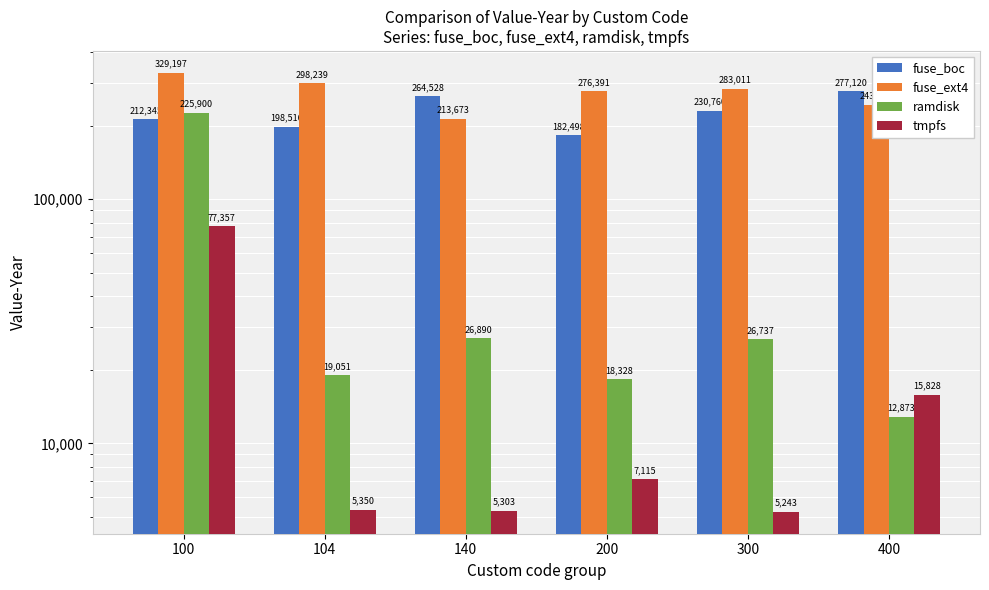

Is the value of ramdisk at 140 greater than the value of fuse_ext4 at 100?

No